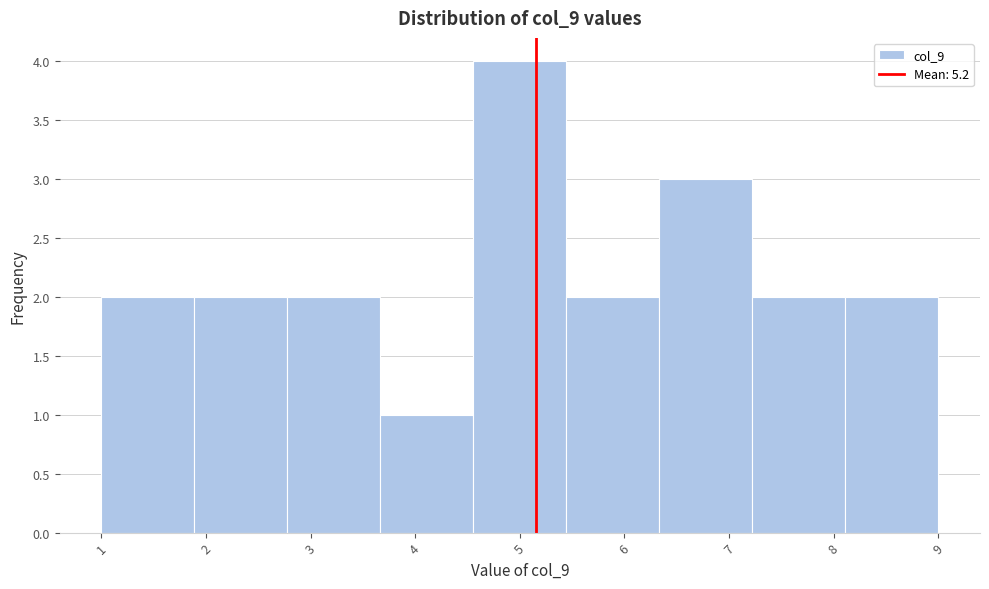

How tall is the bar that spans 6.3 to 7.2 on the x-axis? Neither the bar edges nor the heights are printed on the chart, so give them approximately, as read against the axes.

3